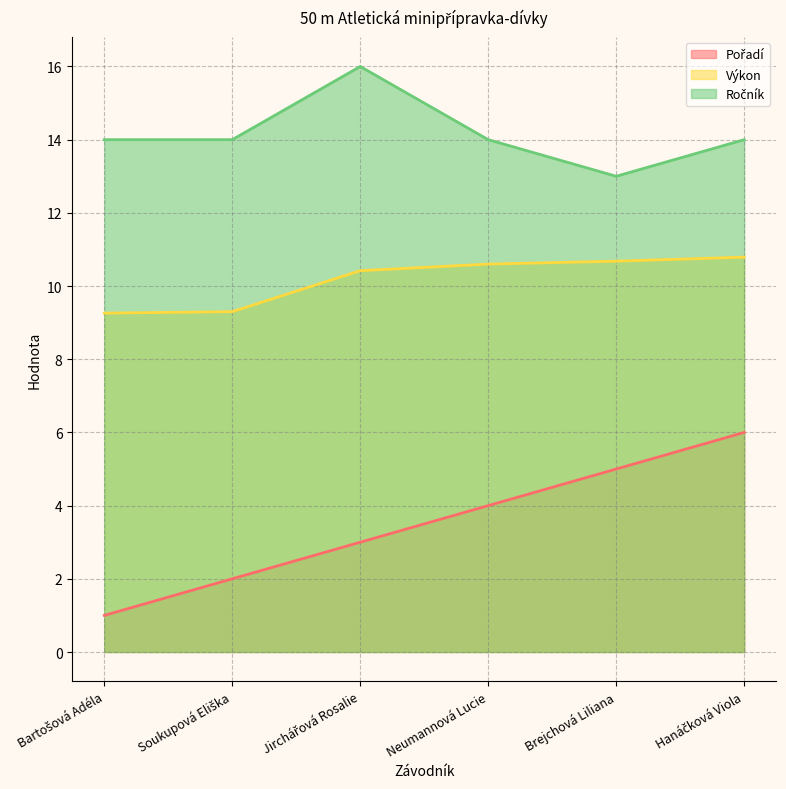

The Pořadí series shows 5.0 at Jirchářová Rosalie. True or false?

False